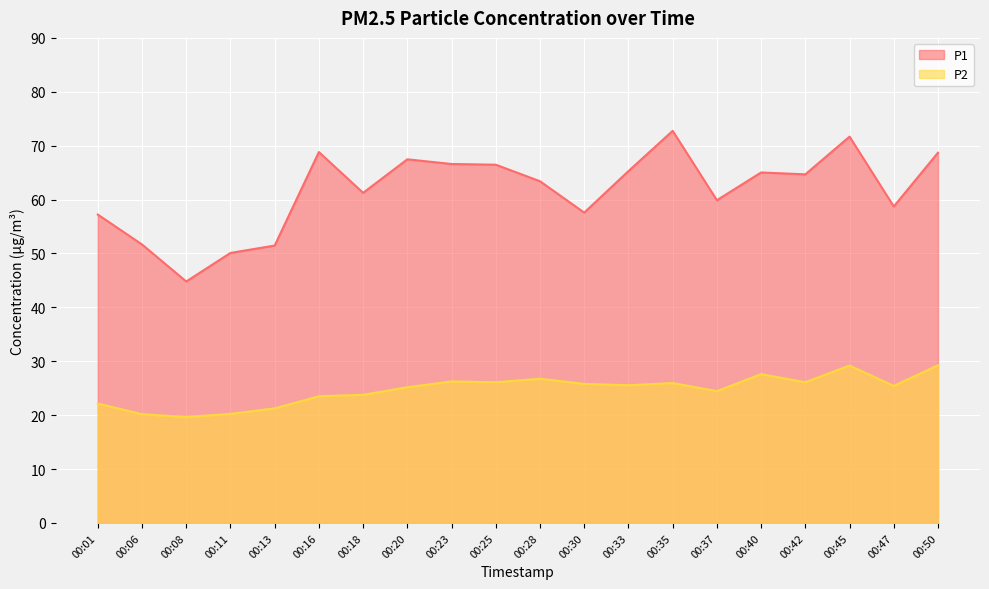

Reading left to right, what are all the values shown in this chart?

P1: 00:01=57.2	00:06=51.7	00:08=44.8	00:11=50.1	00:13=51.5	00:16=68.8	00:18=61.2	00:20=67.5	00:23=66.6	00:25=66.5	00:28=63.4	00:30=57.6	00:33=65.3	00:35=72.8	00:37=59.9	00:40=65.0	00:42=64.7	00:45=71.7	00:47=58.7	00:50=68.7
P2: 00:01=22.1	00:06=20.2	00:08=19.6	00:11=20.2	00:13=21.2	00:16=23.5	00:18=23.8	00:20=25.2	00:23=26.2	00:25=26.1	00:28=26.8	00:30=25.8	00:33=25.6	00:35=25.9	00:37=24.4	00:40=27.6	00:42=26.1	00:45=29.2	00:47=25.4	00:50=29.2